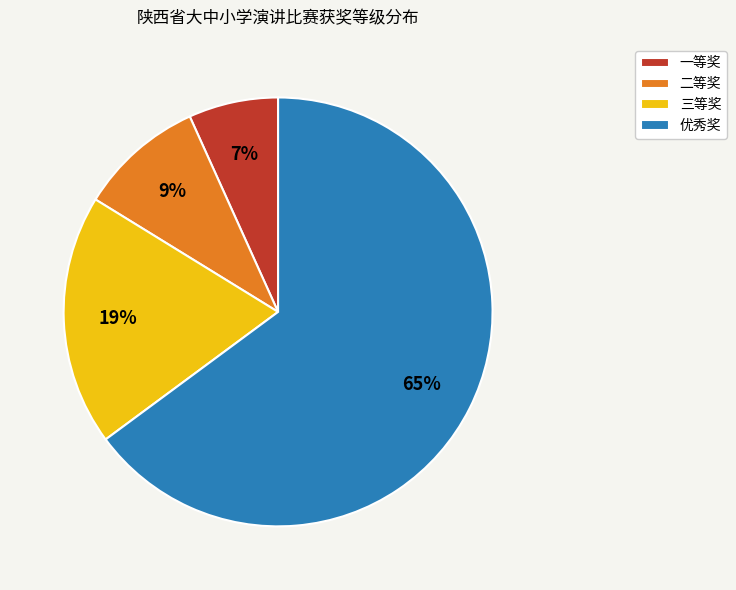

Count the number of slices in the pie.

4